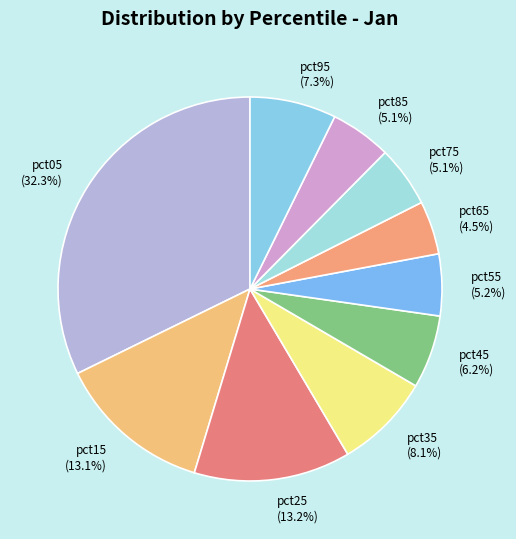

To the nearest percent, what is the average slice percentage?

10%